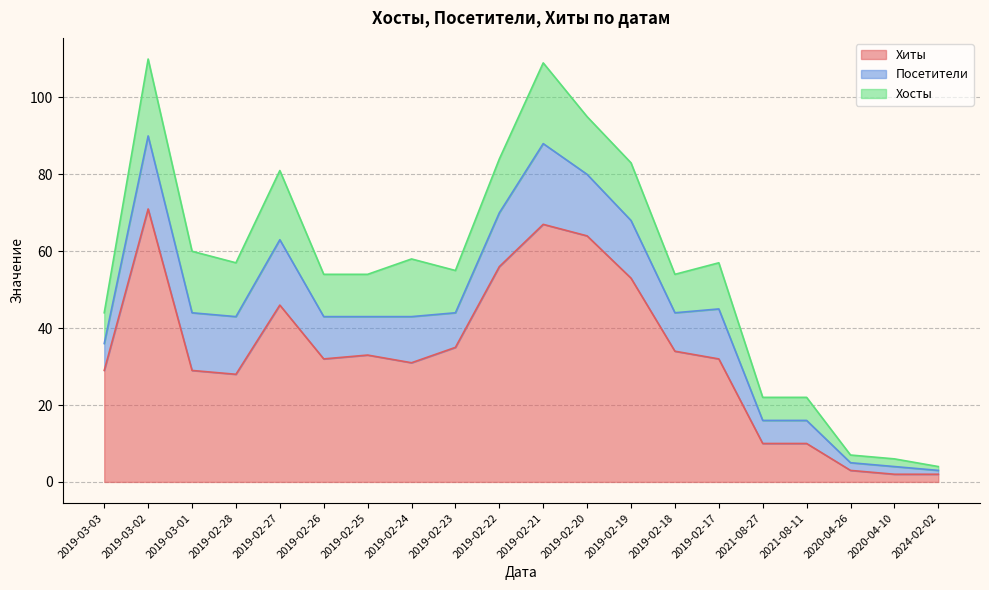

How many lines are shown in the chart?

3